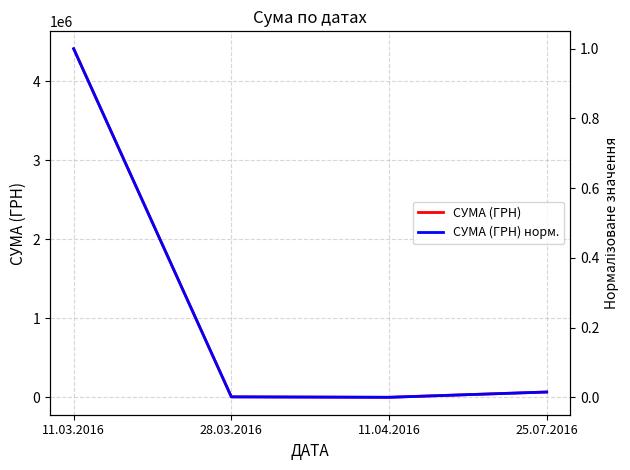

Reading left to right, extract all data points from this chart.

СУМА (ГРН): 4414441.0	7568.7	2052.0	68900.0
СУМА (ГРН) норм.: 1.0	0.0	0.0	0.0